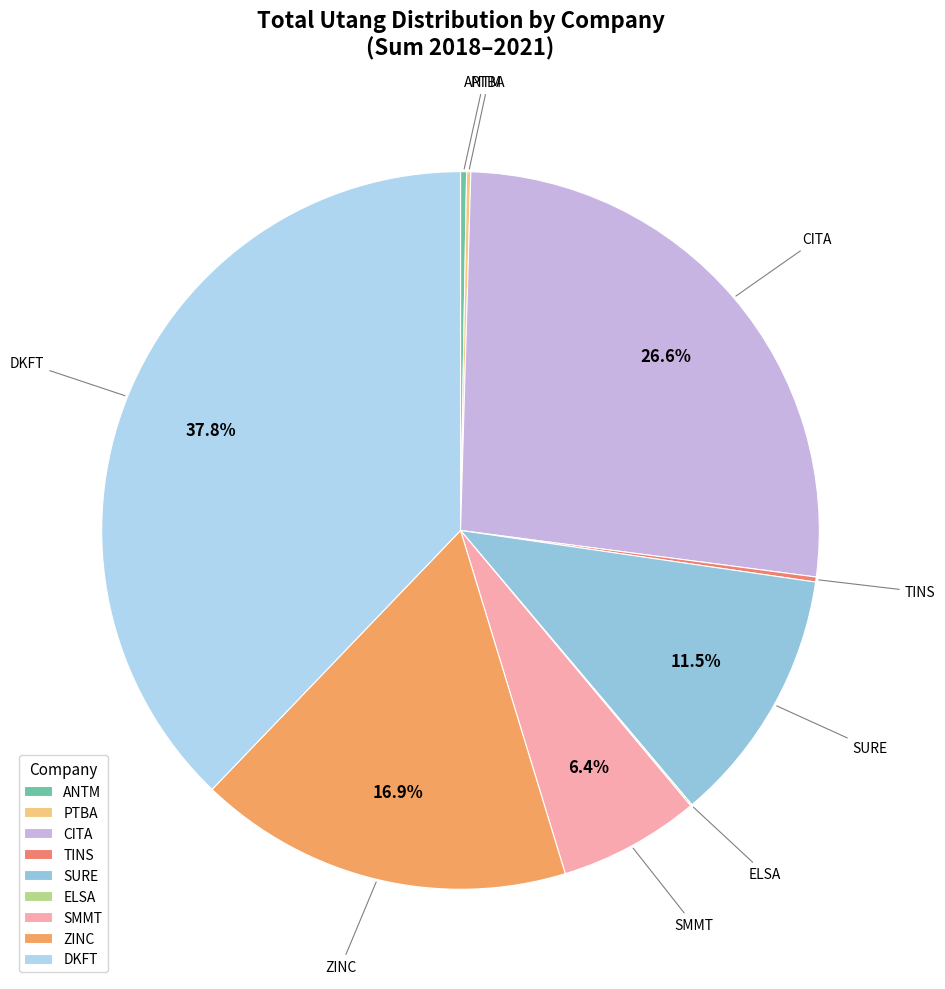

Is the sum of CITA and SMMT greater than half?

No